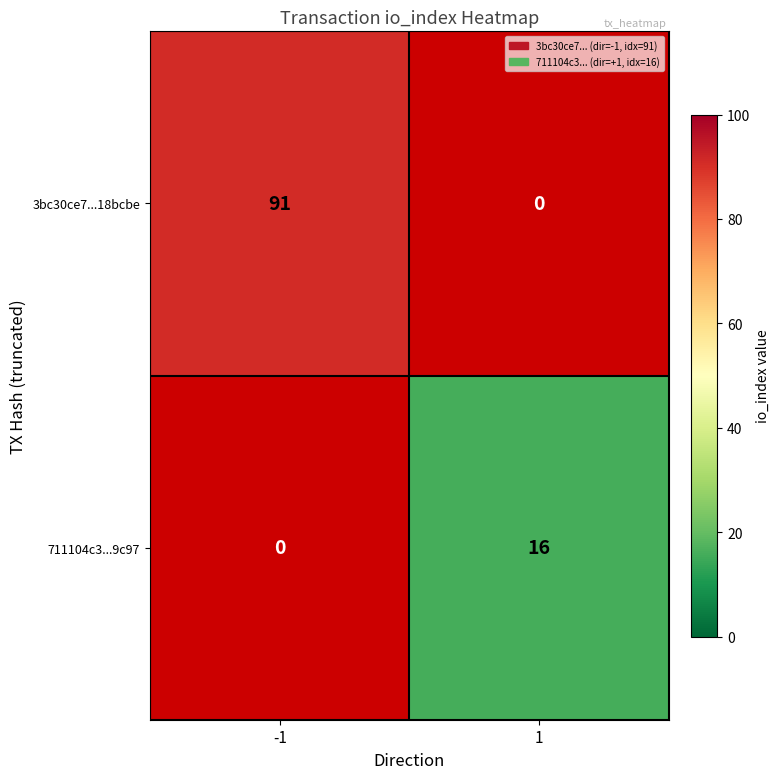

True or false: 711104c3...9c97 has a value of 28 at 1.

False